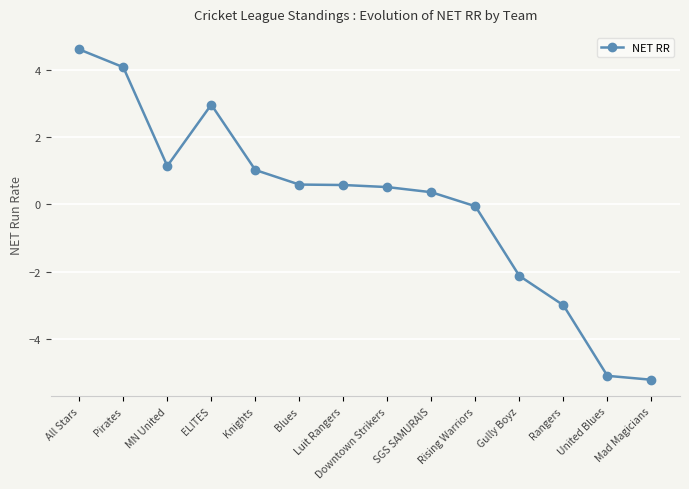

What is the label of the 7th point from the right?

Downtown Strikers